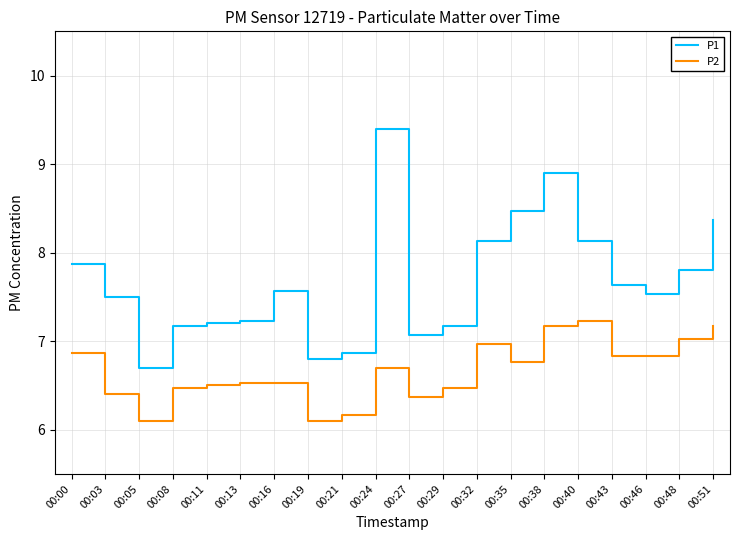

Is it true that P1 equals 3.7 at 00:29?

False